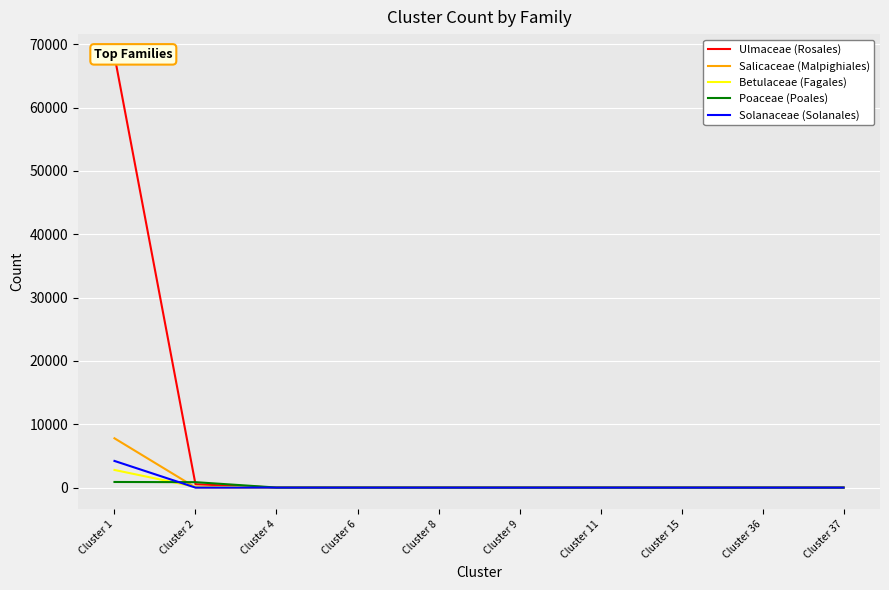

What is the sum of all Poaceae (Poales) values?

1763